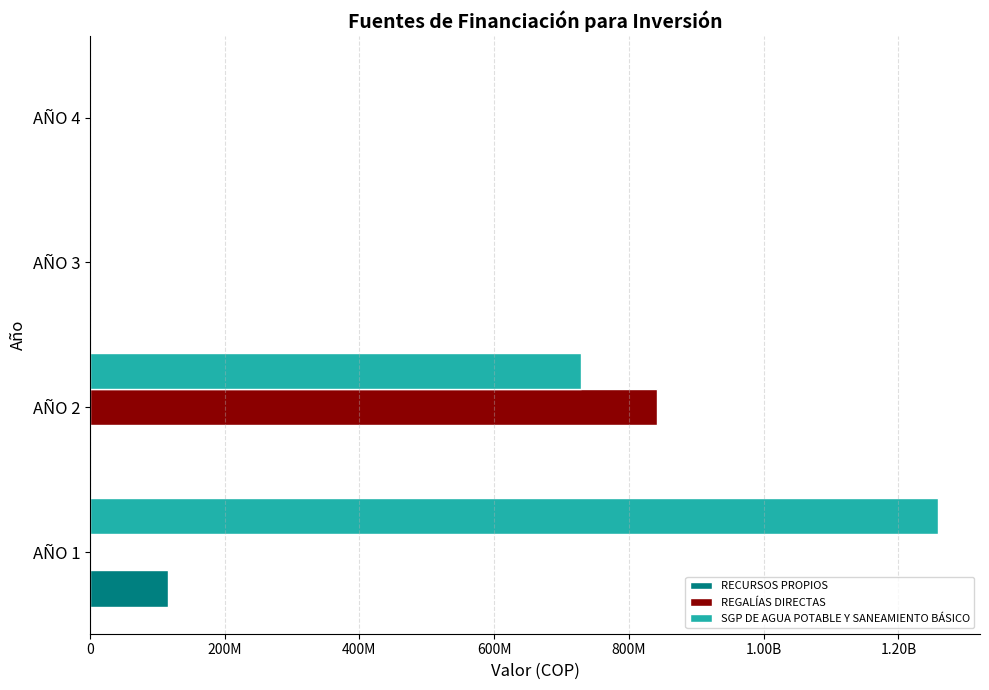

What are all the series names shown in the legend?

RECURSOS PROPIOS, REGALÍAS DIRECTAS, SGP DE AGUA POTABLE Y SANEAMIENTO BÁSICO